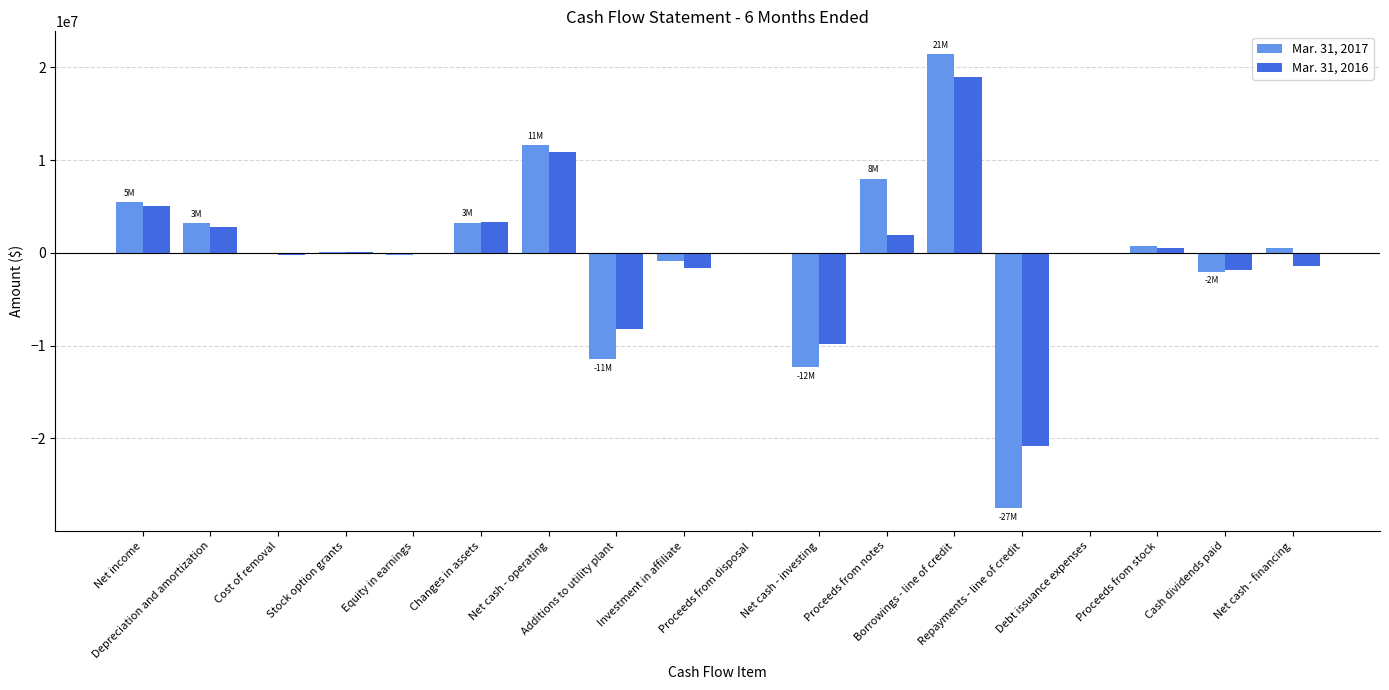

Is it true that Mar. 31, 2016 equals -8164000 at Additions to utility plant?

True